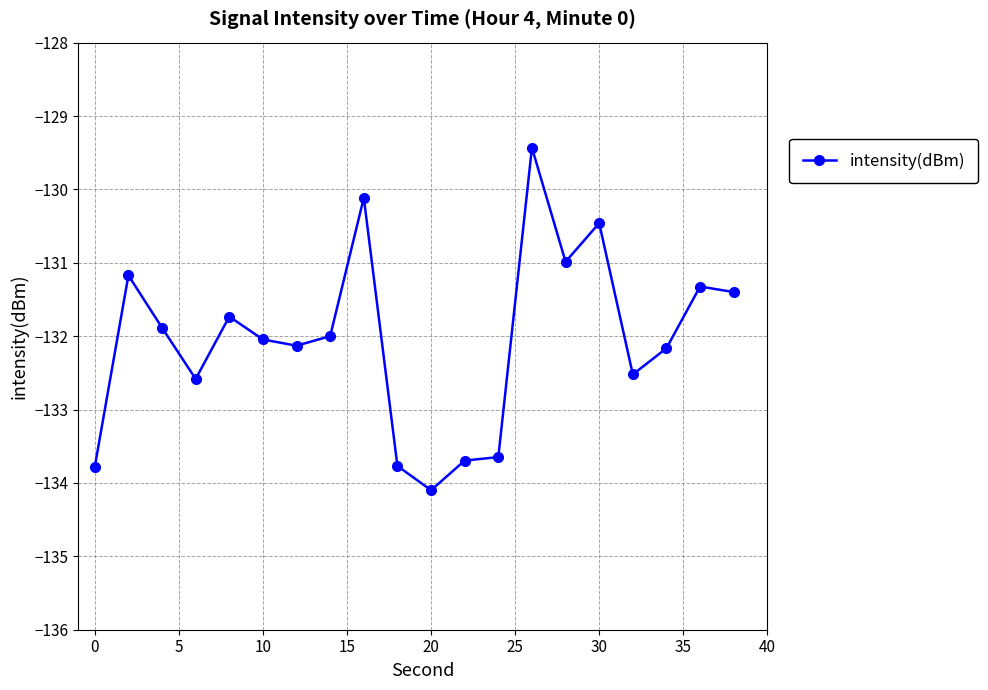

What is the smallest value displayed?

-134.1